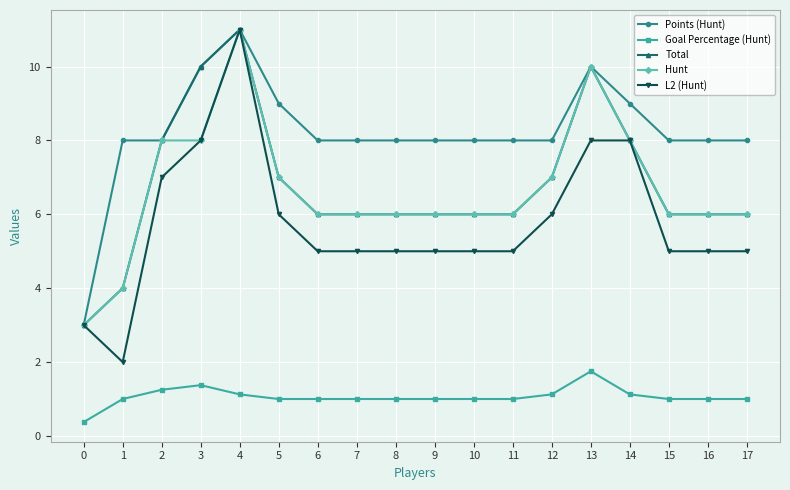

The Total series shows 0.9 at 0. True or false?

False